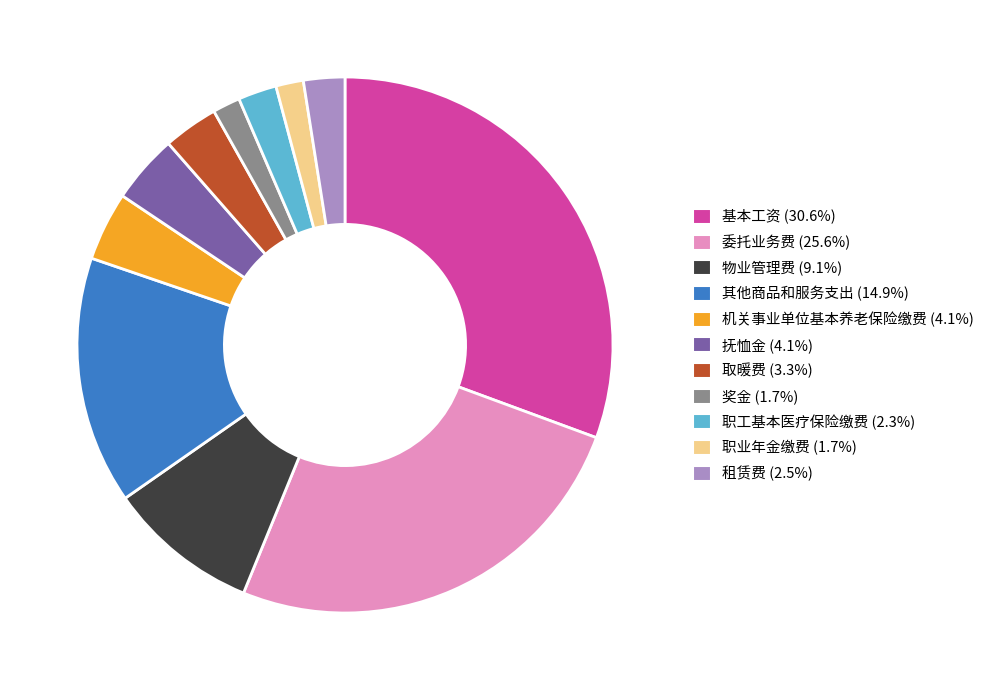

Do 物业管理费 and 抚恤金 together represent more than half of the pie?

No